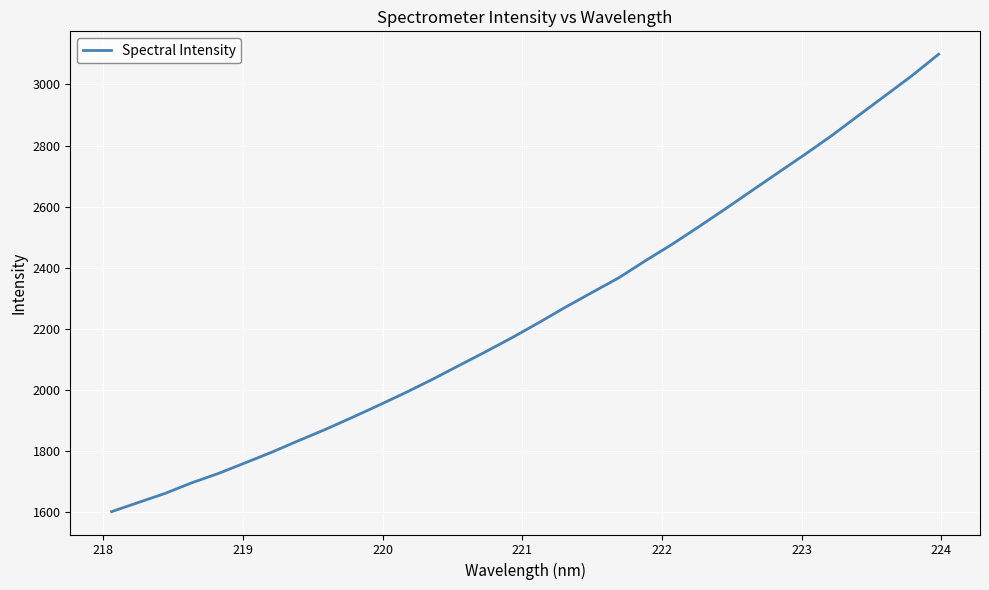

Count the number of categories in the chart.

32